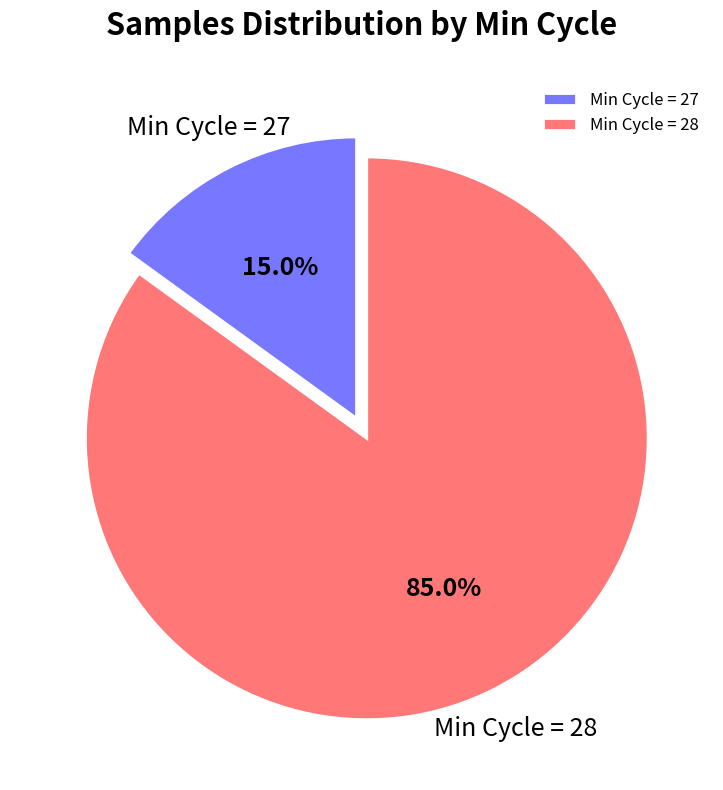

Rank the categories by value from highest to lowest.

Min Cycle = 28, Min Cycle = 27